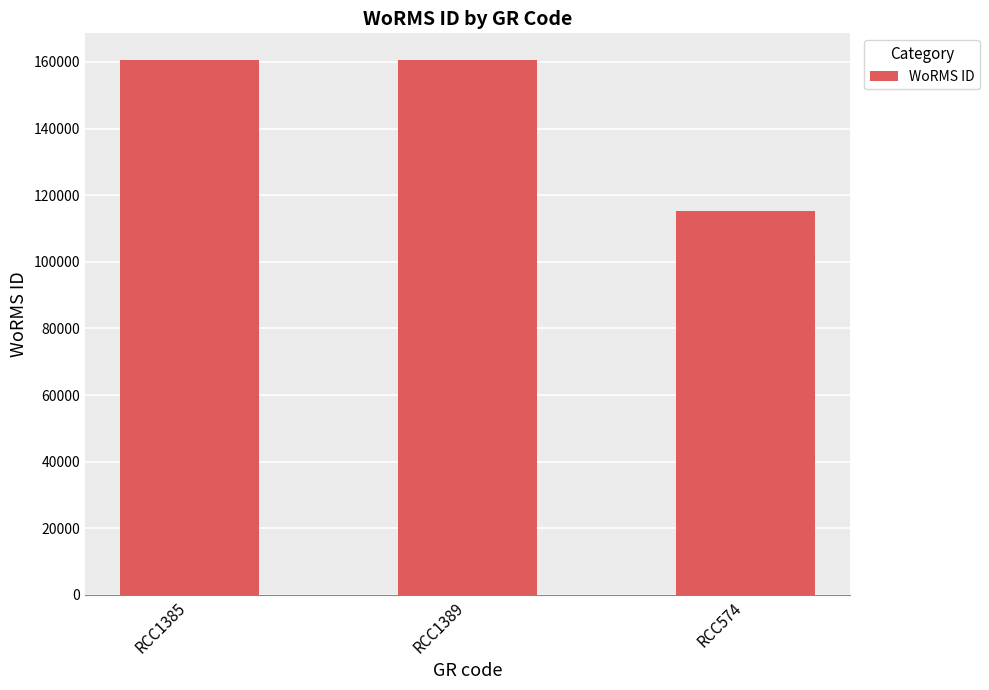

What is the label of the 3rd bar from the right?

RCC1385